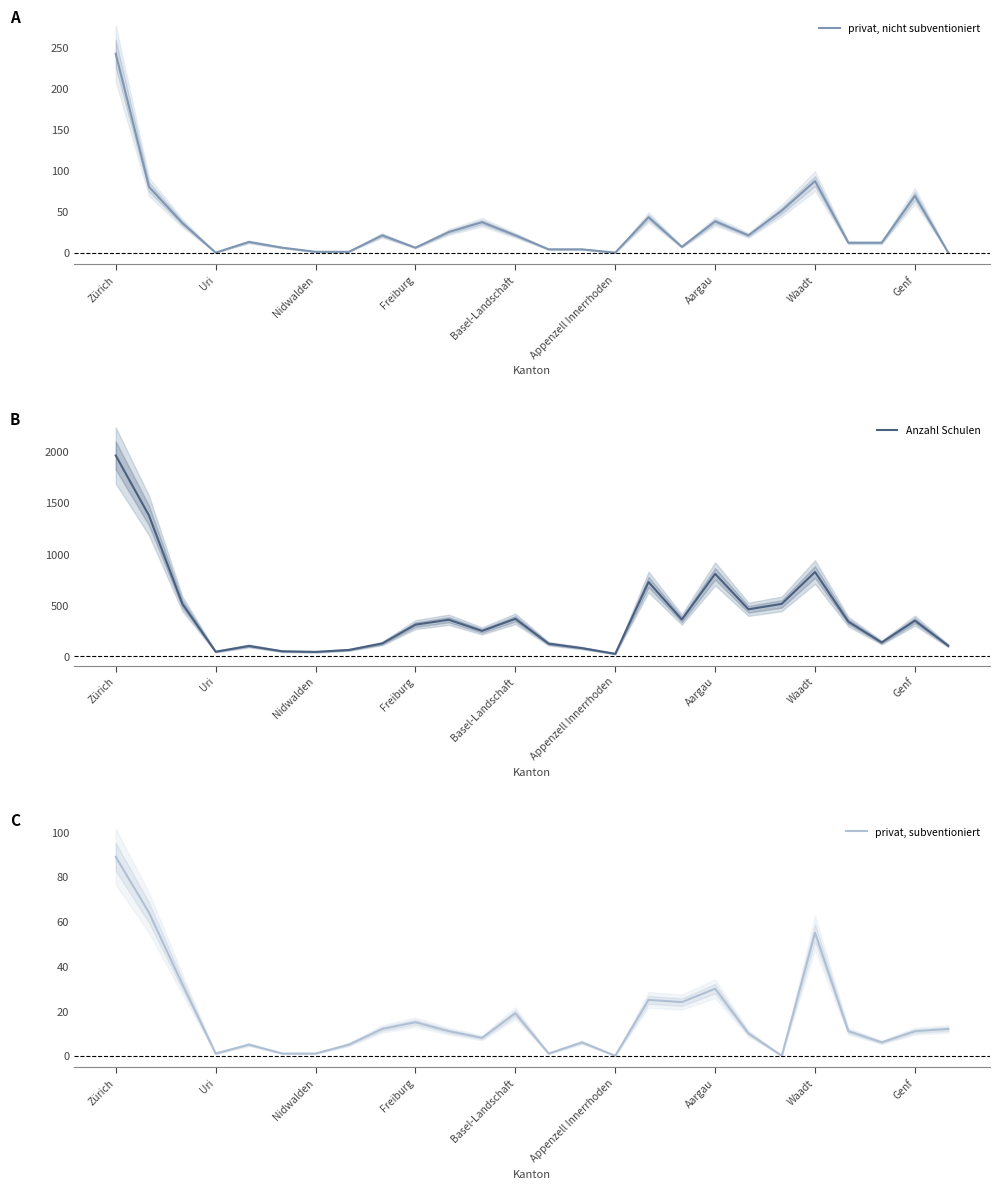

True or false: privat, subventioniert and Anzahl Schulen intersect in this chart.

False